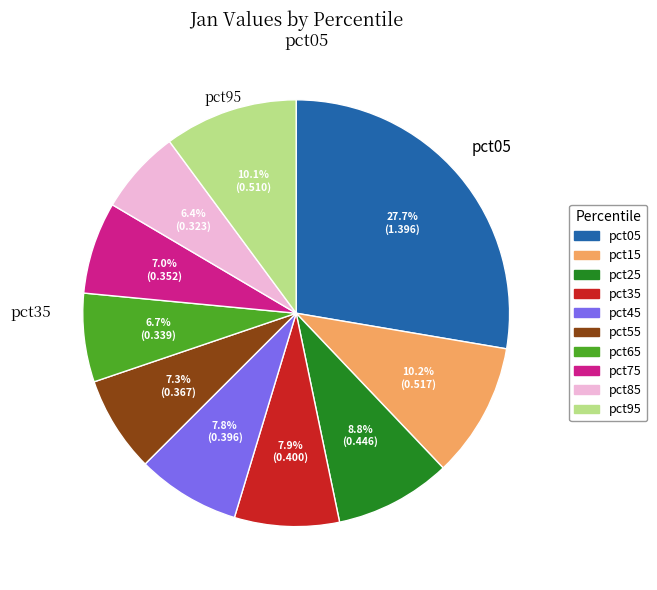

Which slice is the largest?

pct05